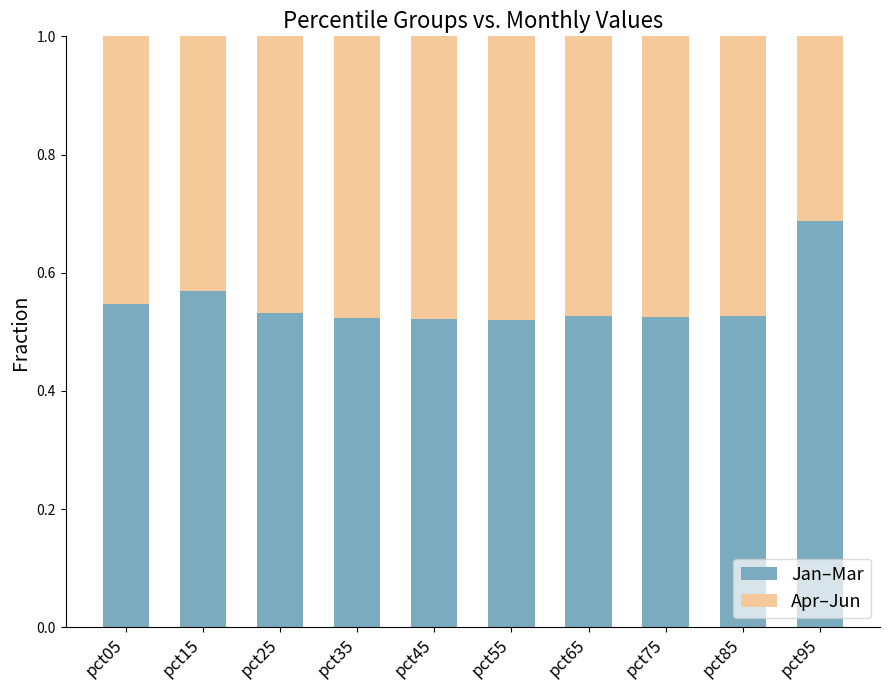

What is the difference between the maximum and second lowest values in the Jan–Mar series?

0.2